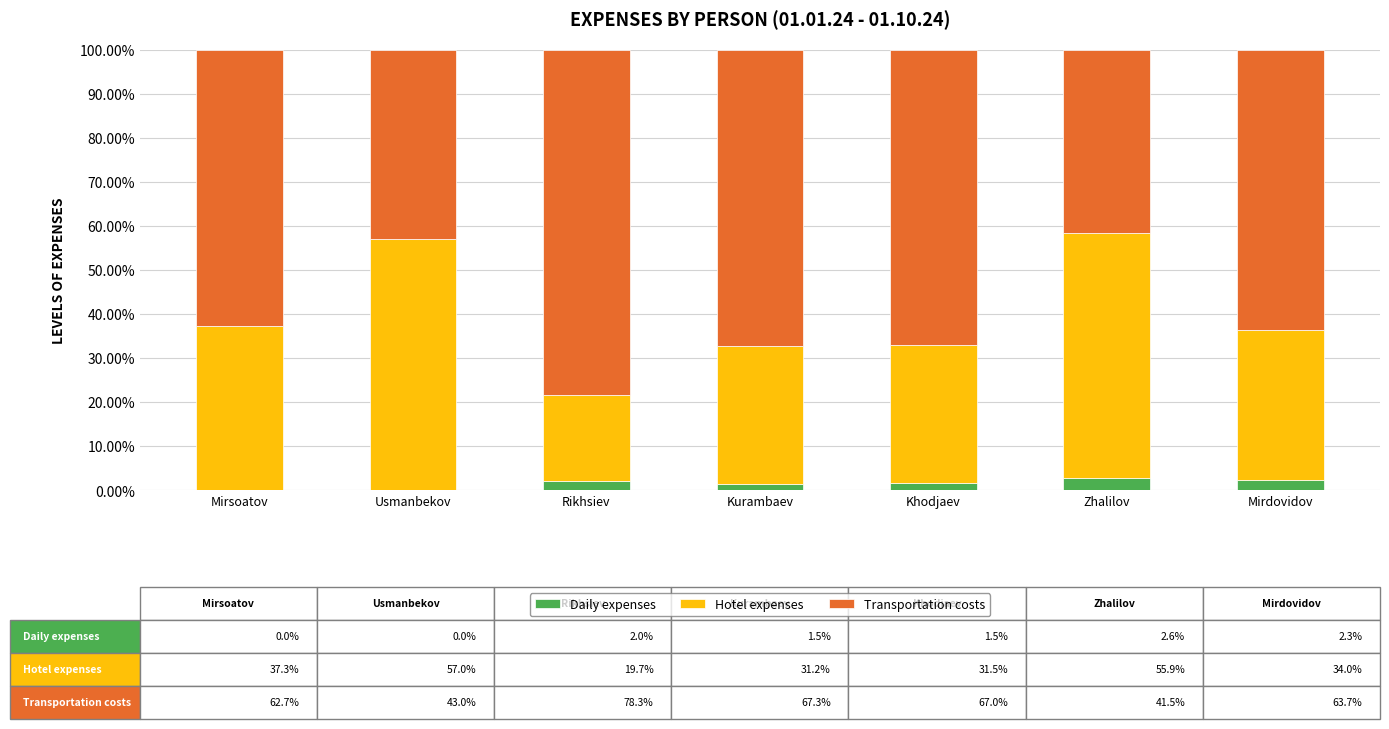

What is the sum of all Daily expenses values?

9.9